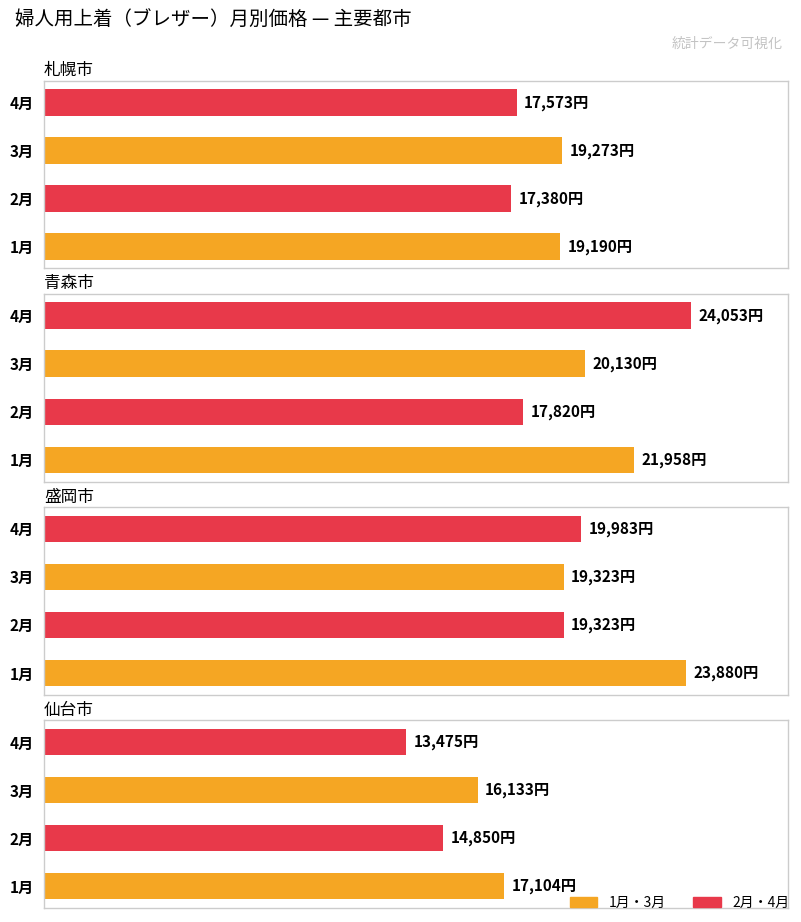

Count the number of categories in the chart.

4